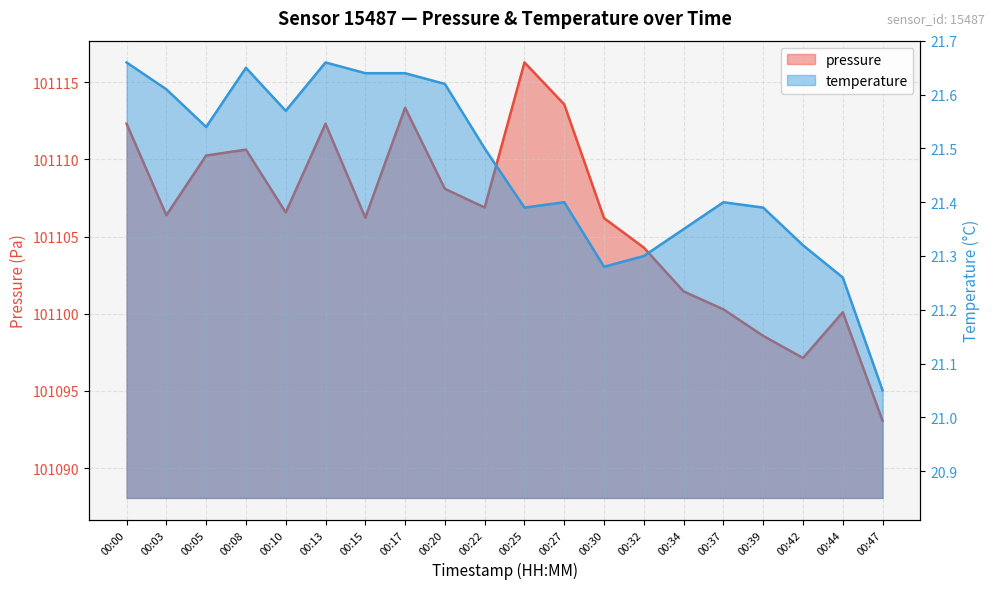

List the labels in order of pressure value, smallest first.

00:47, 00:42, 00:39, 00:44, 00:37, 00:34, 00:32, 00:30, 00:15, 00:03, 00:10, 00:22, 00:20, 00:05, 00:08, 00:00, 00:13, 00:17, 00:27, 00:25